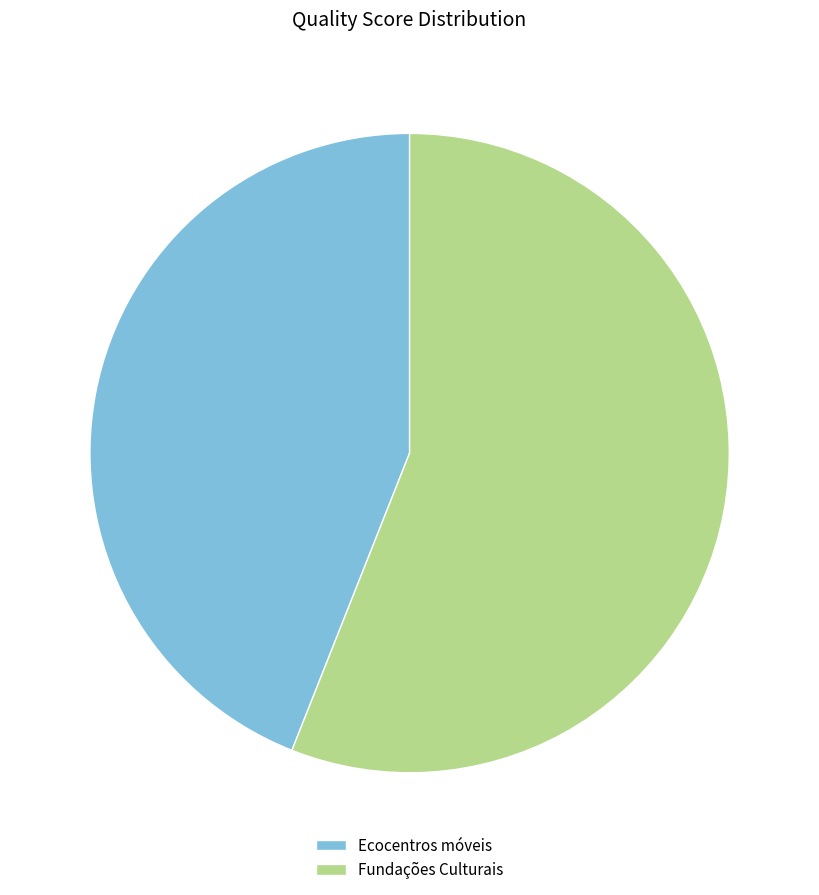

Is Fundações Culturais the majority of the pie?

Yes